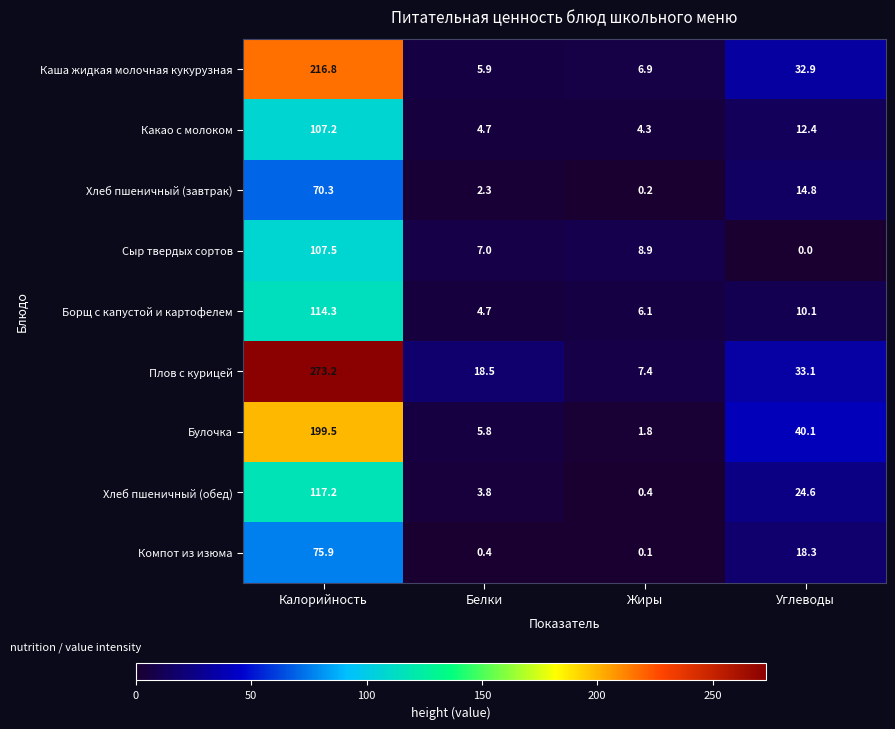

What is the difference between the Какао с молоком values at Калорийность and Углеводы?

94.8